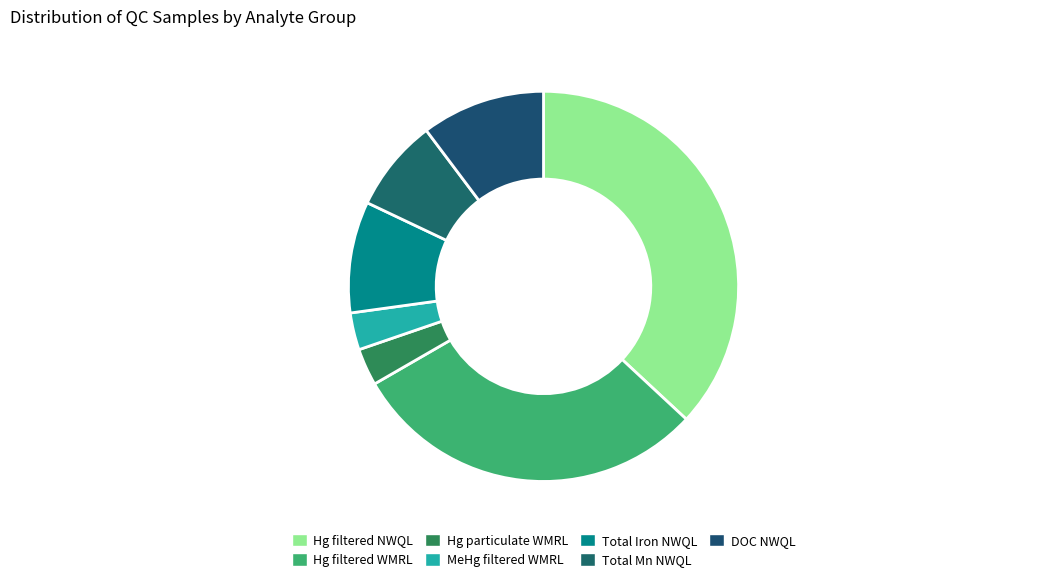

To the nearest percent, what is the difference between the largest and smallest slice percentages?

34%